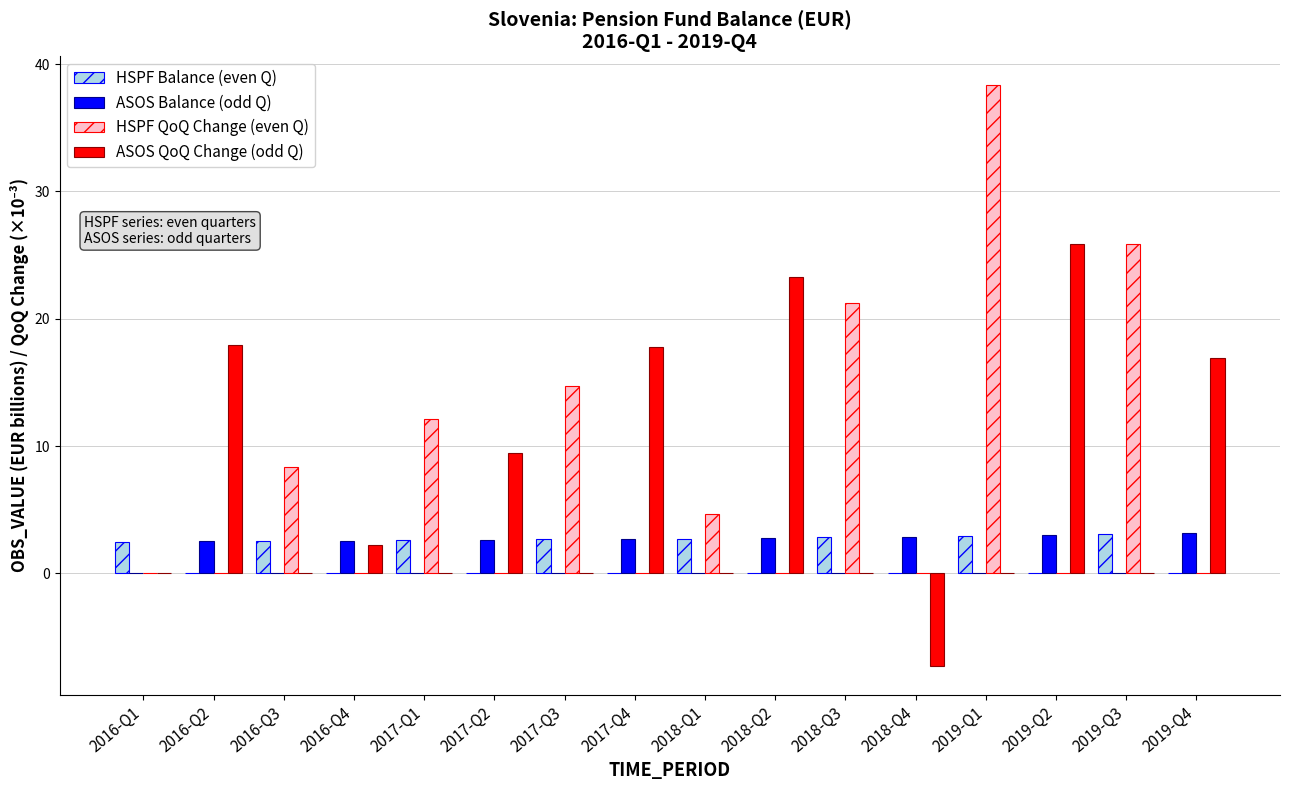

What is the total value across all series at 2016-Q4?

4.8